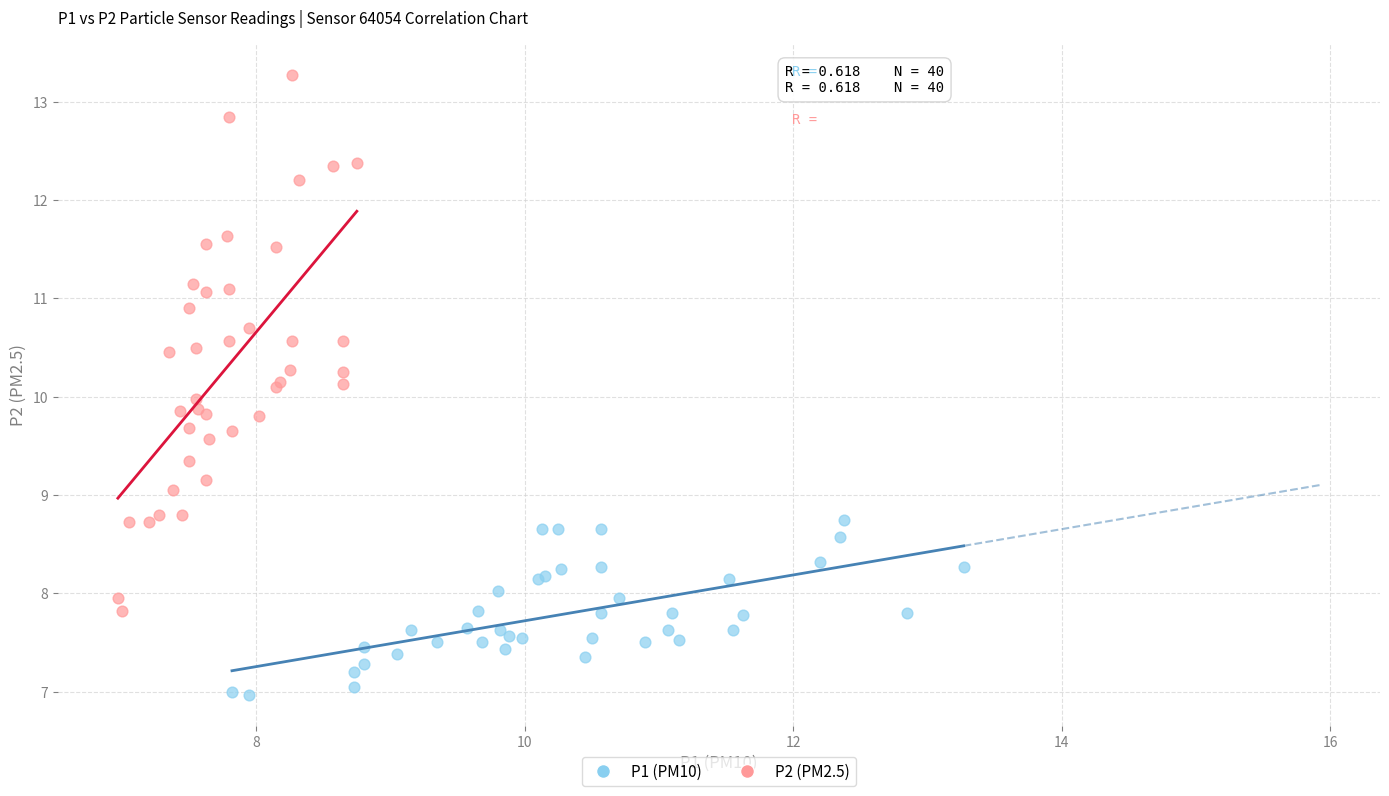

Which series has the largest Y range (max minus min)?

P2 (PM2.5)